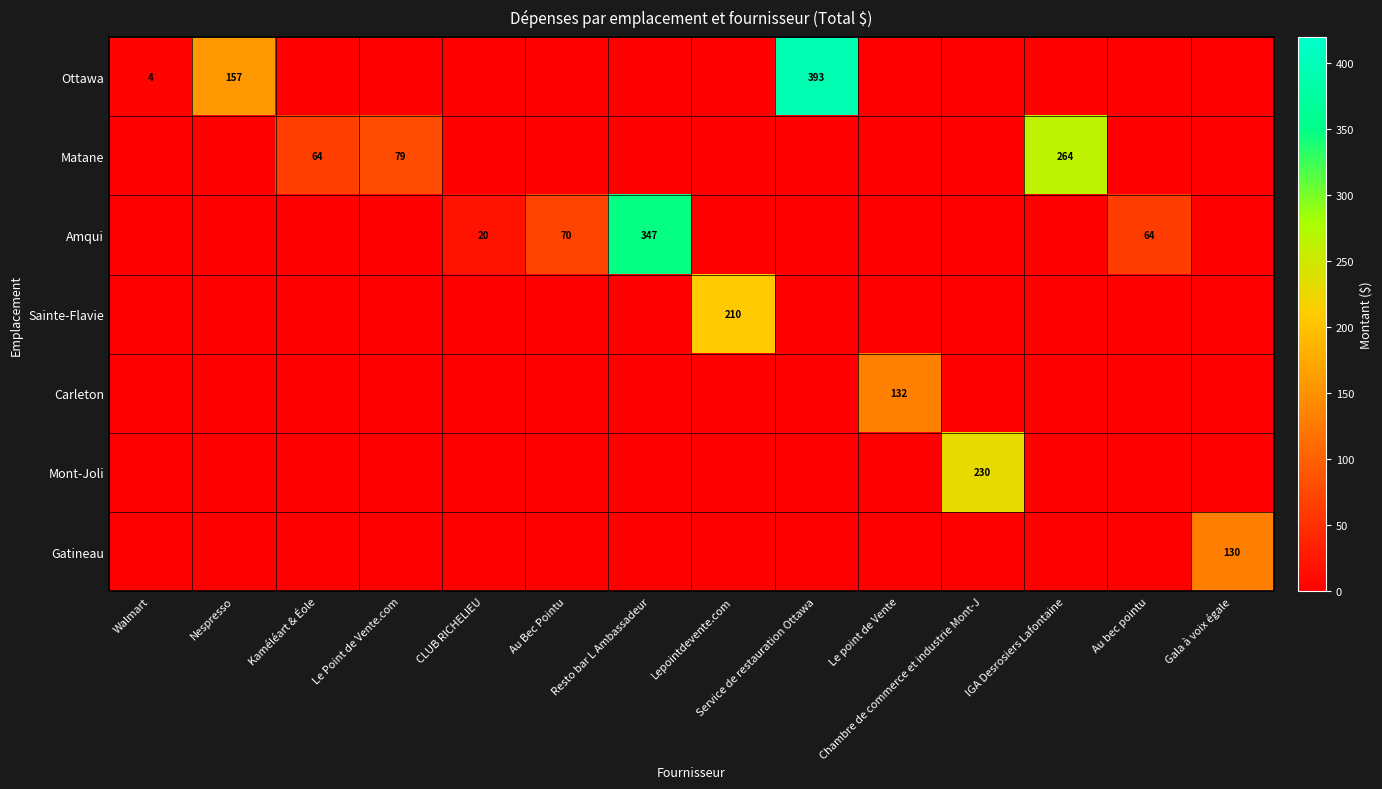

The value of Ottawa at Nespresso is 79. True or false?

False